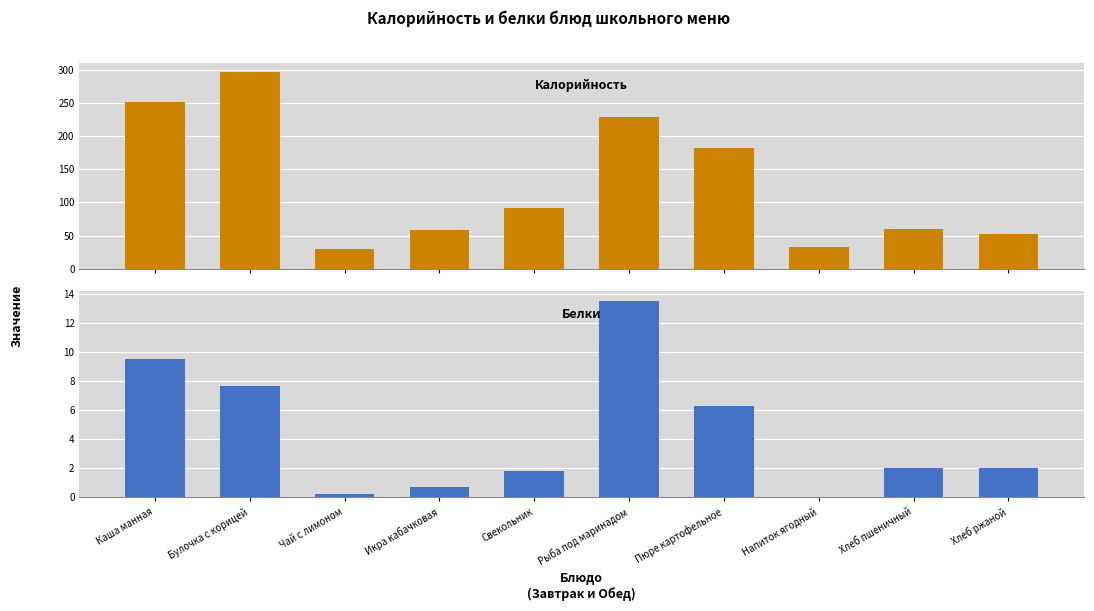

Reading left to right, transcribe all the data shown in this chart.

Калорийность: 251.3	296.1	29.8	58.2	92.3	228.6	182.7	33.0	59.7	52.2
Белки: 9.5	7.6	0.2	0.7	1.8	13.5	6.3	0.0	2.0	2.0